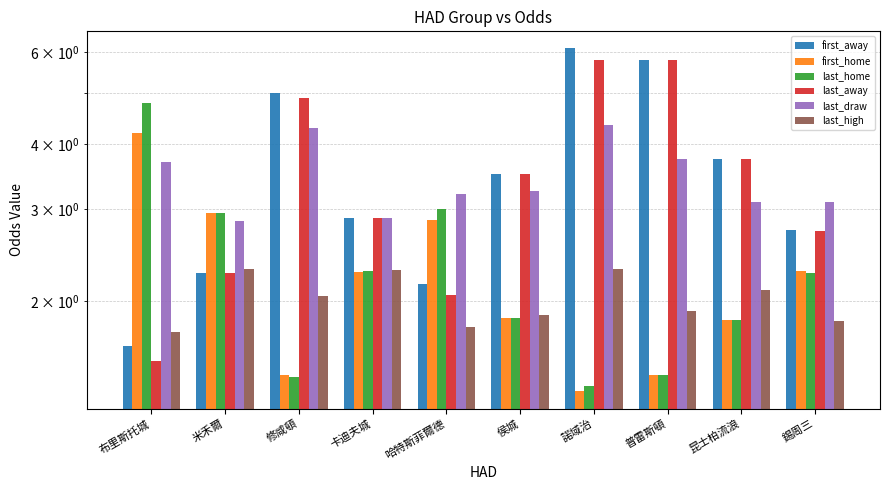

What is the spread (max minus min) of values at 米禾爾?

0.7